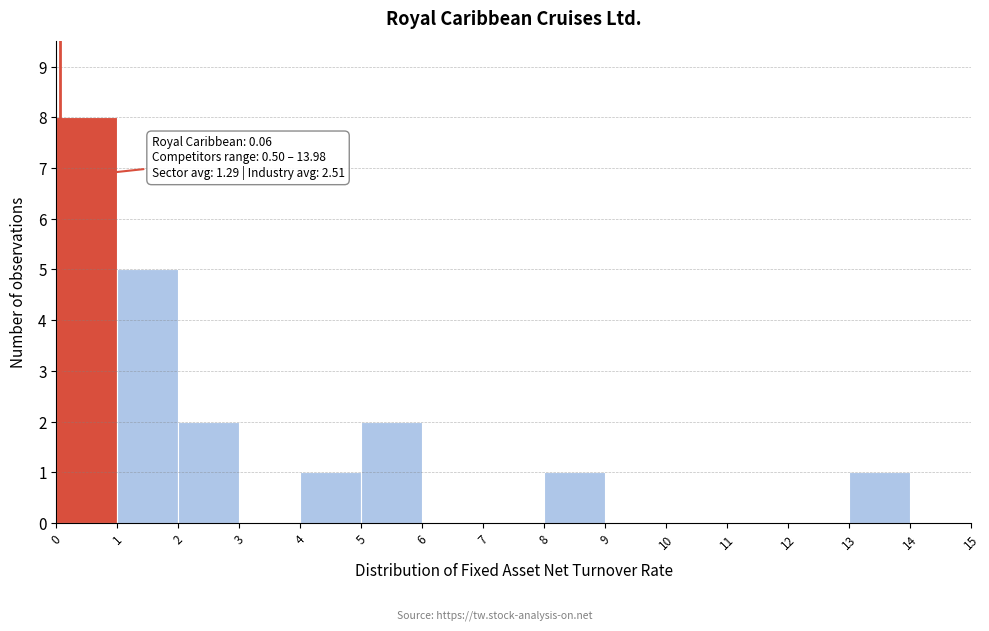

Which range on the x-axis has the tallest bar?

0 to 1